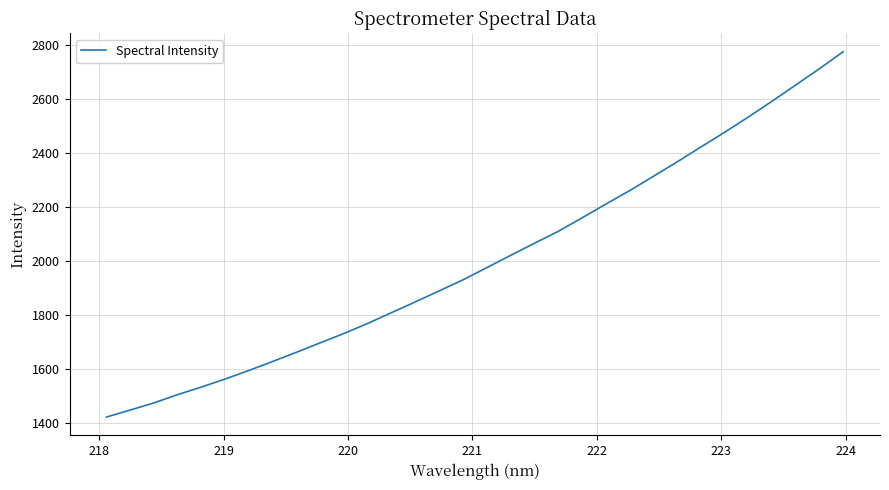

What is the maximum value shown in the chart?

2775.3